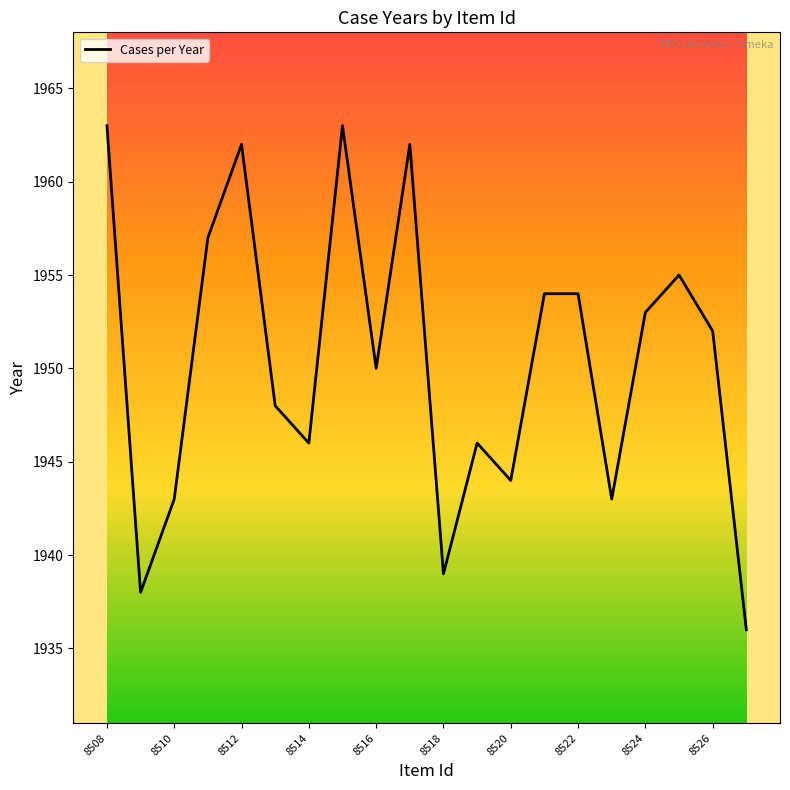

What is the greatest value displayed?

1963